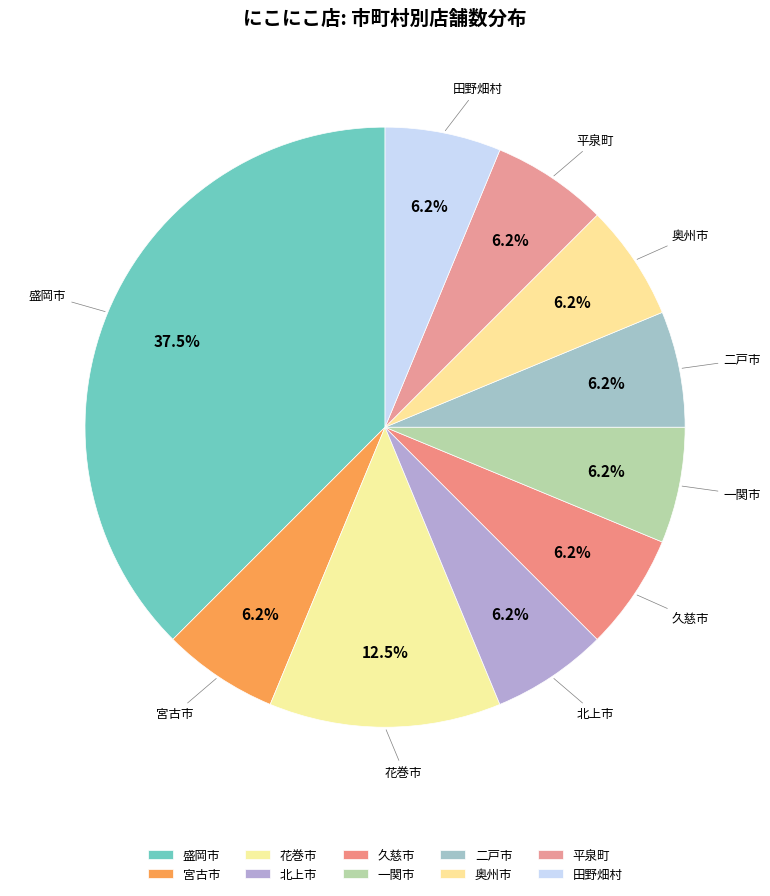

How much of the chart is everything except 一関市?

93.8%